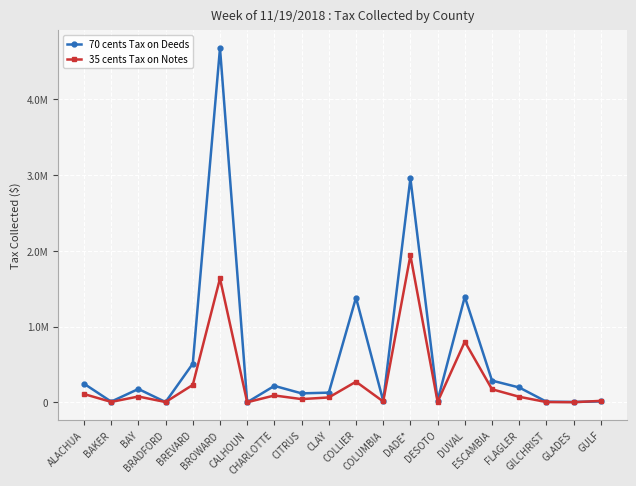

Reading left to right, what are all the values shown in this chart?

70 cents Tax on Deeds: 245855.5	8967.7	175760.2	3257.8	510161.4	4677424.2	592.2	216836.9	118080.9	127591.1	1382051.3	18431.0	2958004.8	23589.3	1393971.6	286348.3	195782.3	8040.9	4732.0	11793.6
35 cents Tax on Notes: 109235.7	5338.9	76281.8	3351.9	230008.8	1635413.5	860.6	90193.6	42226.1	64121.8	272009.5	10838.5	1940771.4	5521.9	800923.9	172223.8	72997.1	3232.6	1198.4	18984.7